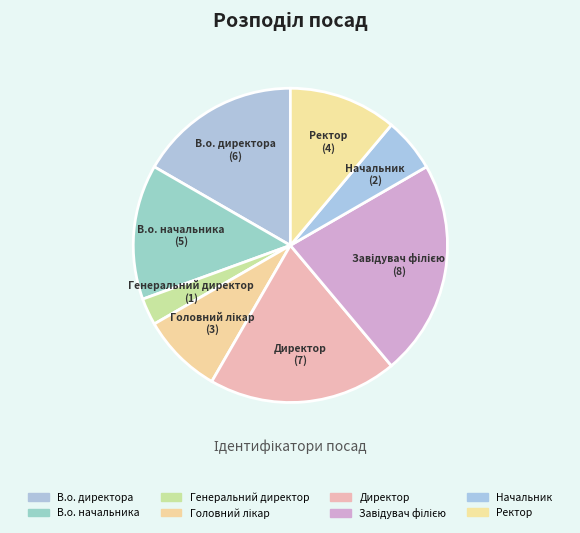

Which slice is the smallest?

Генеральний директор